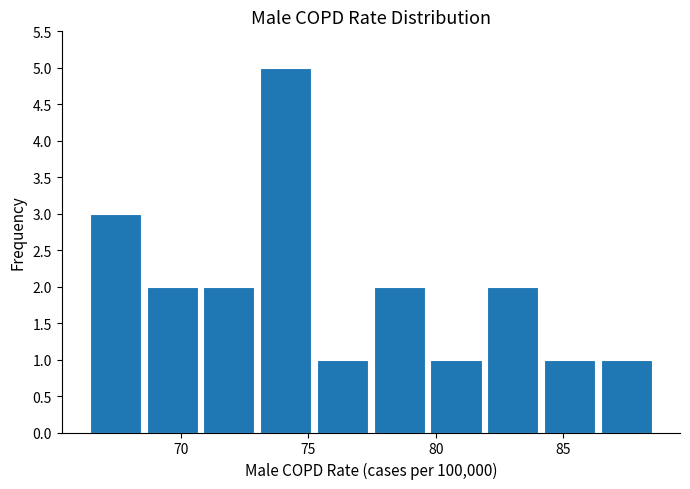

Which range on the x-axis has the tallest bar?

73.0 to 75.0